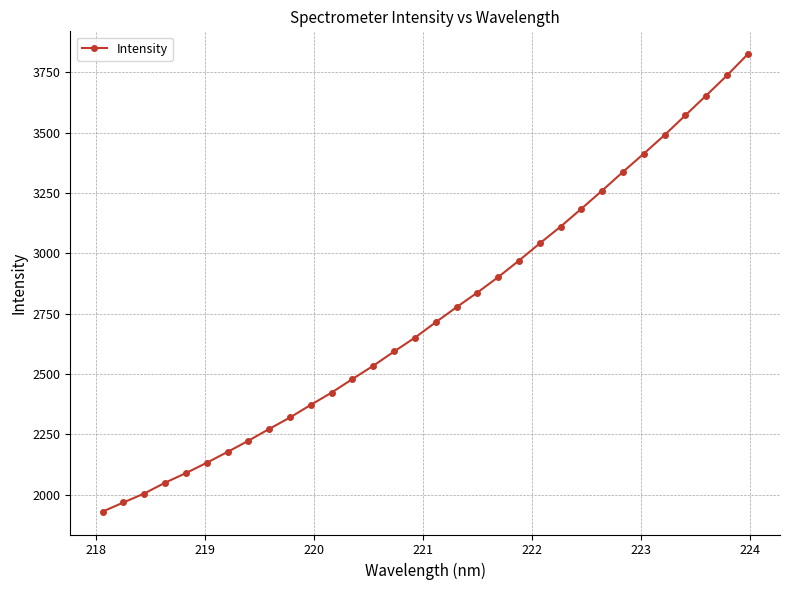

How many data points are above 2714?

16